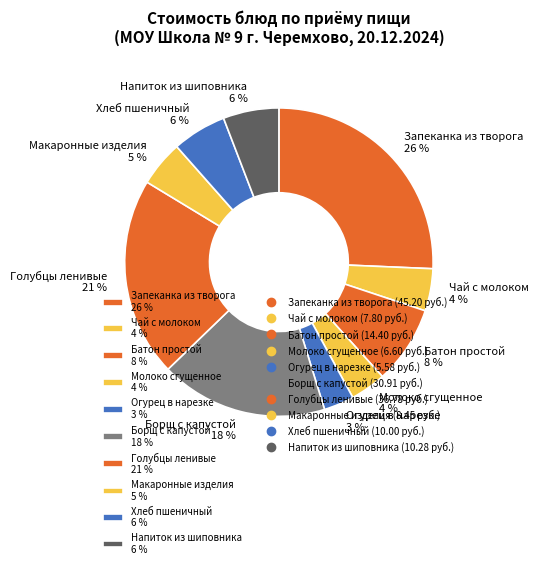

To the nearest percent, what percentage of the pie is Голубцы ленивые?

21%